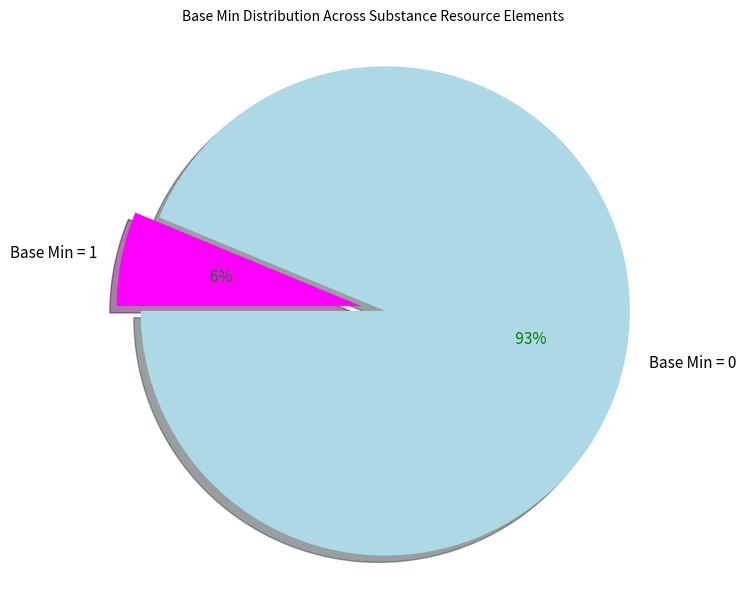

The Substance.contained slice represents 10% of the pie. True or false?

False